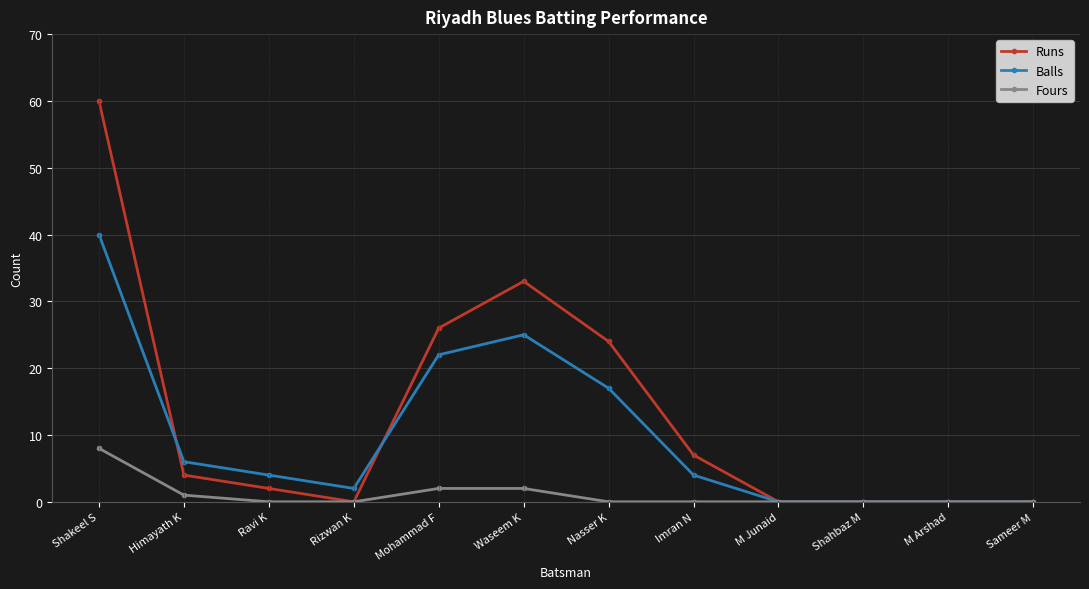

Count the number of categories in the chart.

12